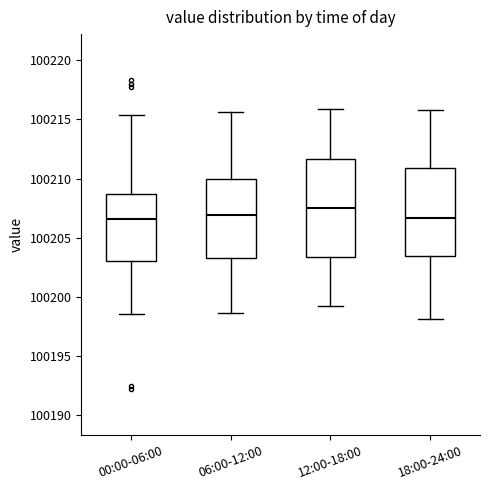

Which box has the highest median line?

12:00-18:00